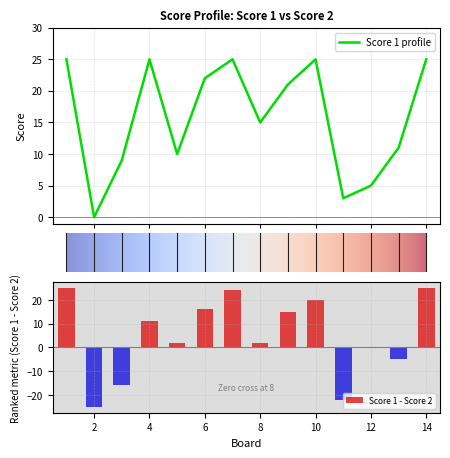

Reading right to left, transcribe all the data shown in this chart.

25	11	5	3	25	21	15	25	22	10	25	9	0	25